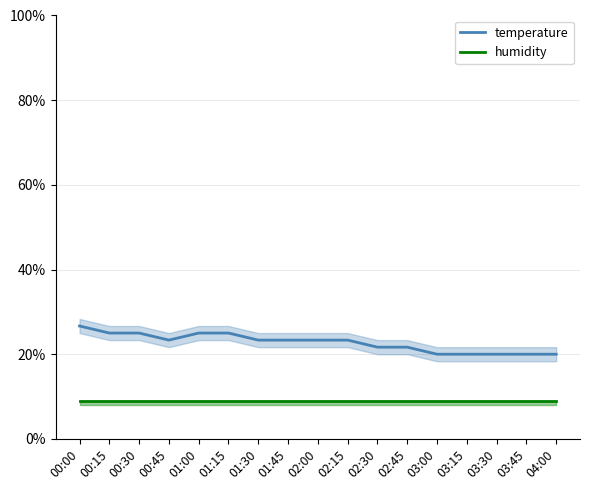

Which series has the widest spread of values?

temperature